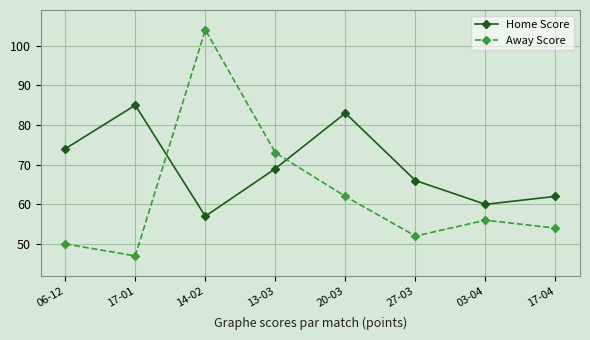

How many data points does each series have?

8